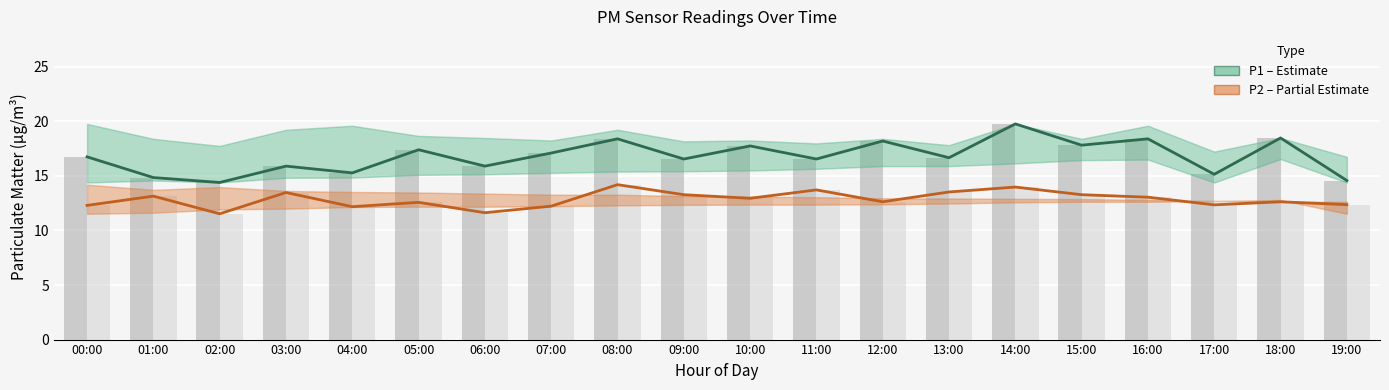

At which label is P2 (PM2.5) closest to 12?

04:00